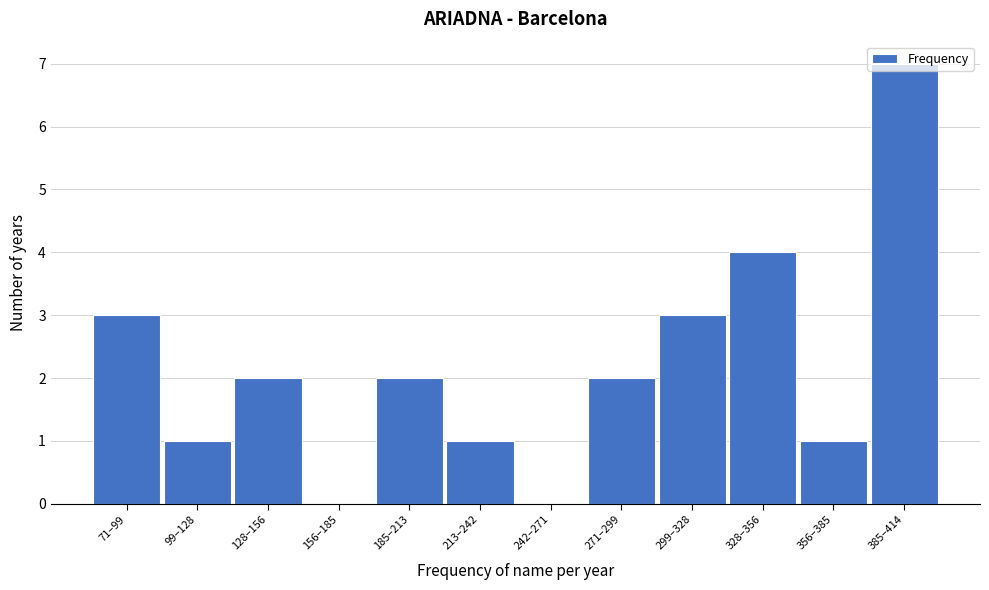

What is the sum of the values at 328–356 and 185–213?

6